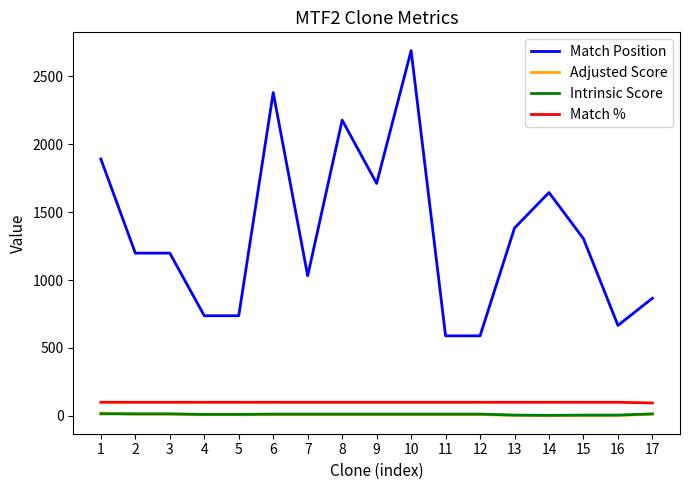

What is the maximum value shown in the chart?

2689.0